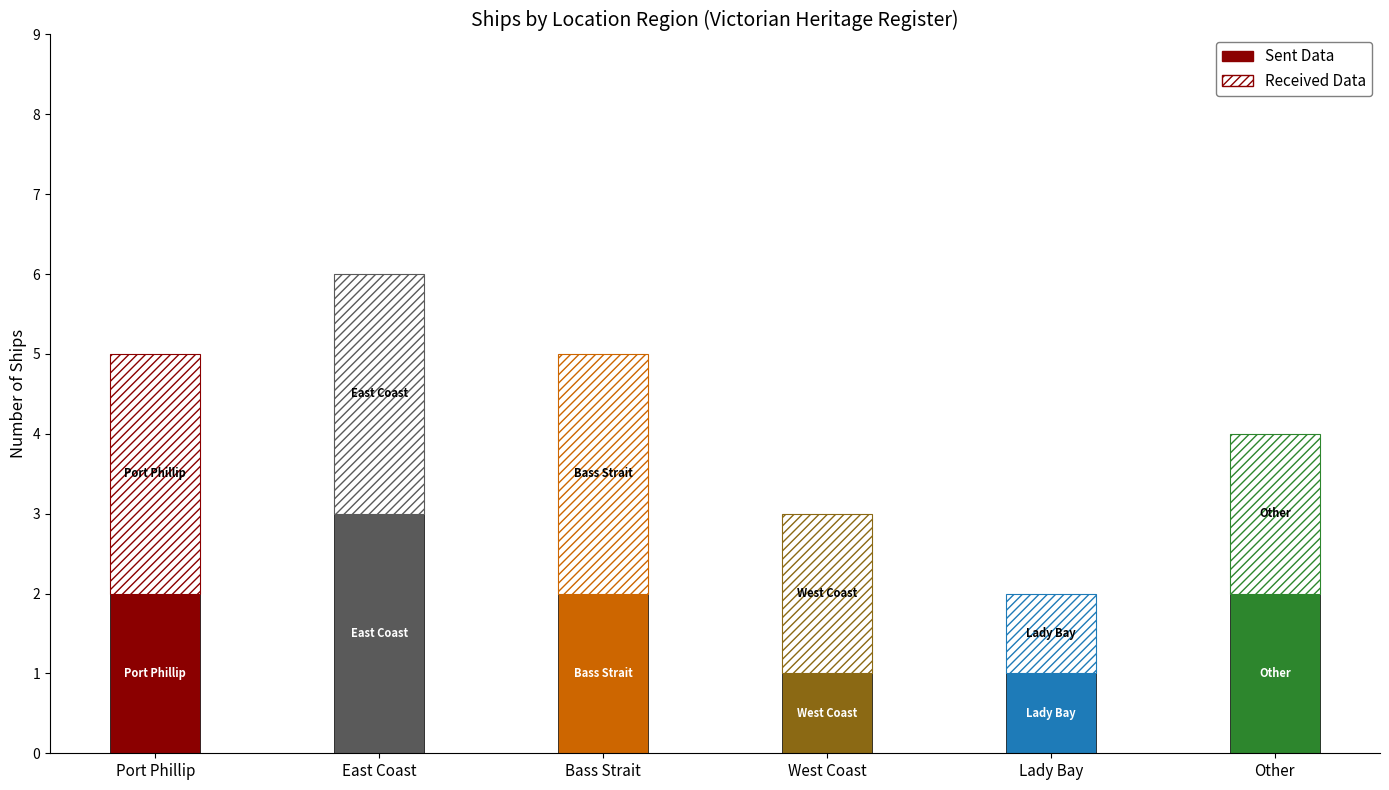

True or false: Sent Data has a value of 2 at Port Phillip.

True